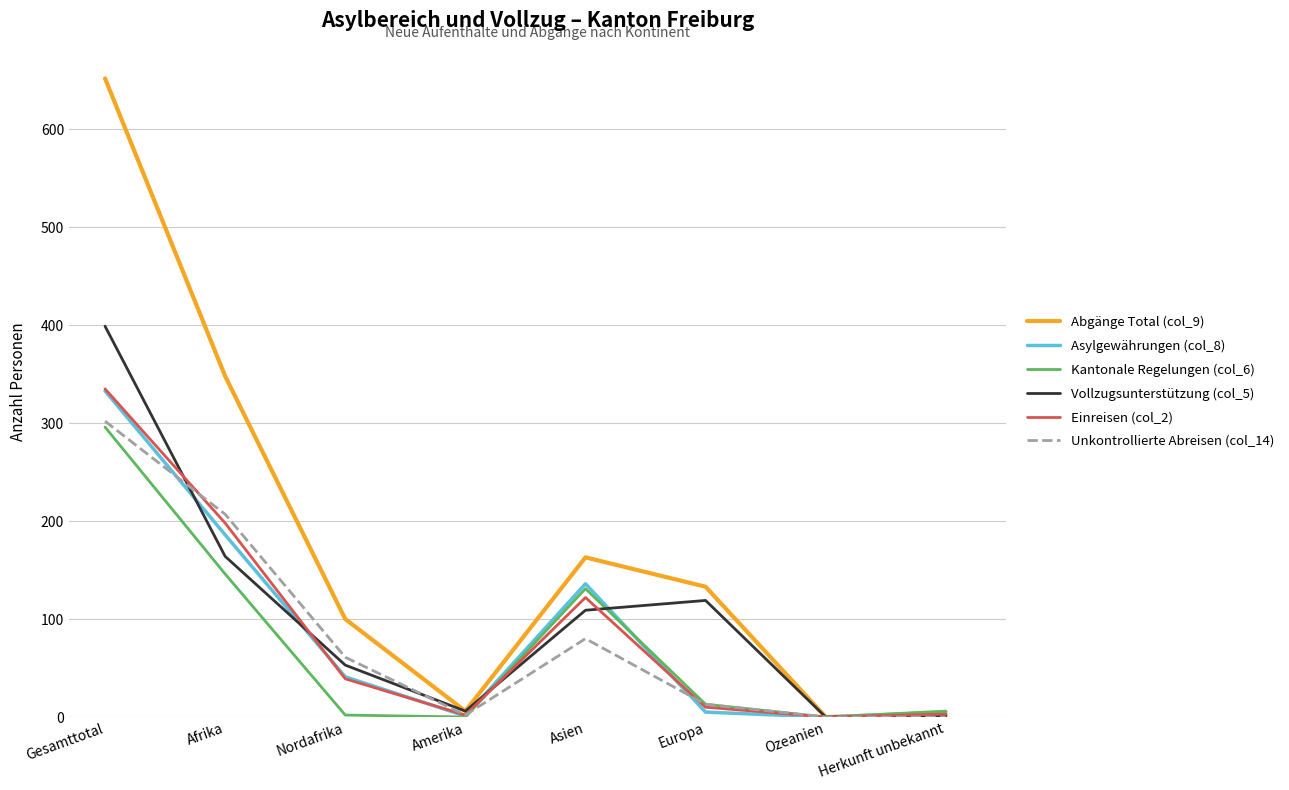

Is the value of Vollzugsunterstützung (col_5) at Asien greater than the value of Kantonale Regelungen (col_6) at Gesamttotal?

No